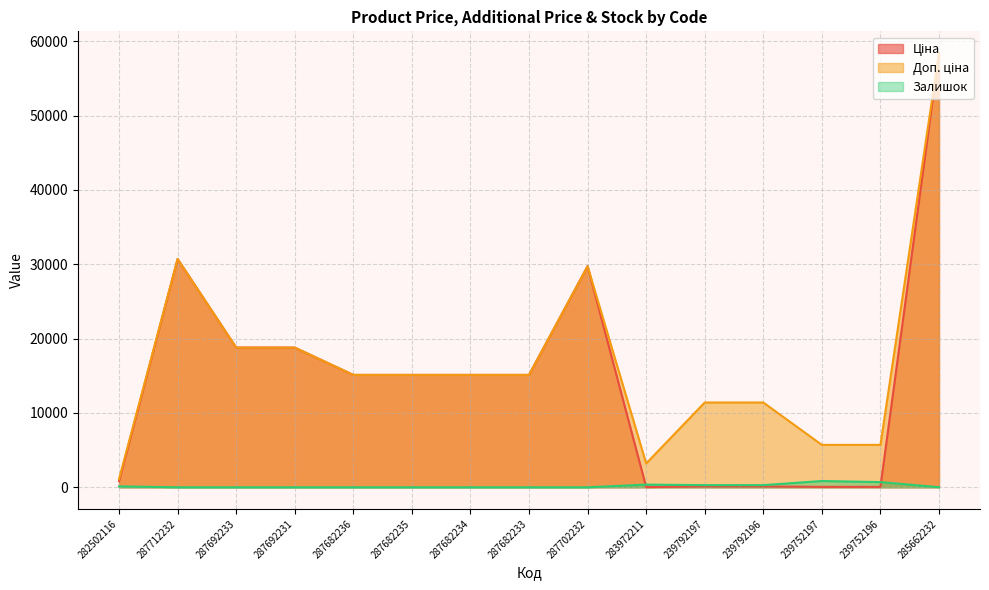

Which series changed the most between 282502116 and 239752196?

Доп. ціна